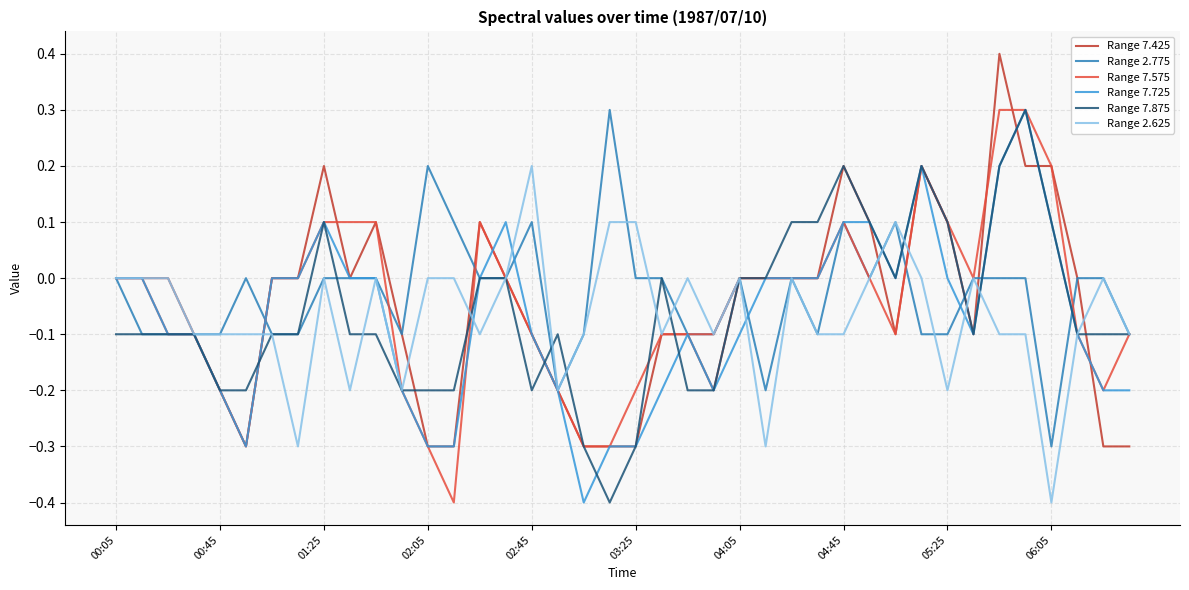

What is the difference between the maximum and second lowest values in the Range 7.725 series?

0.6